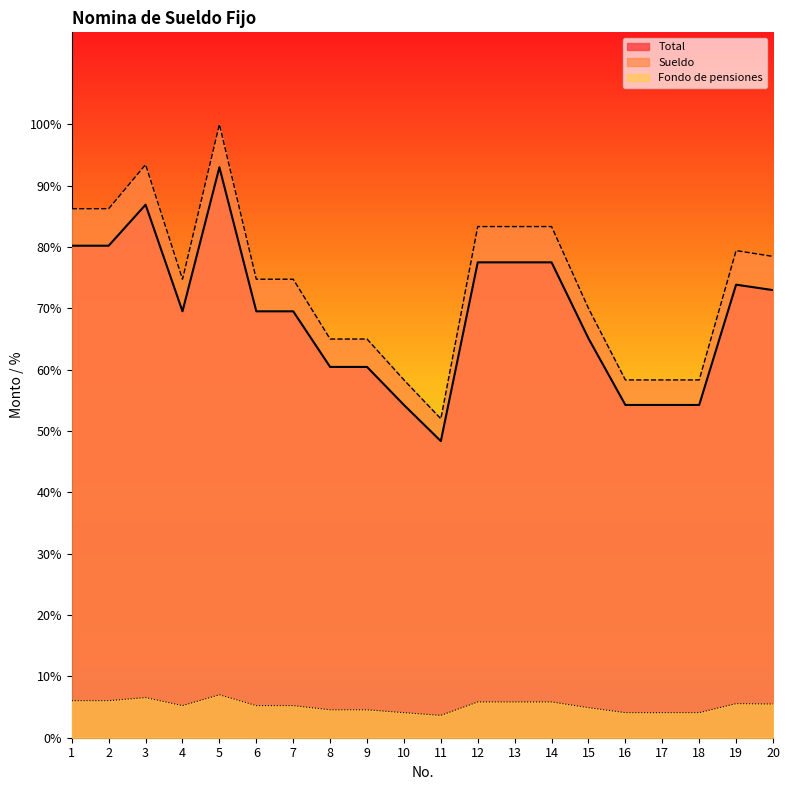

What is the value of the Total point at the 4th from the left?

20855.2